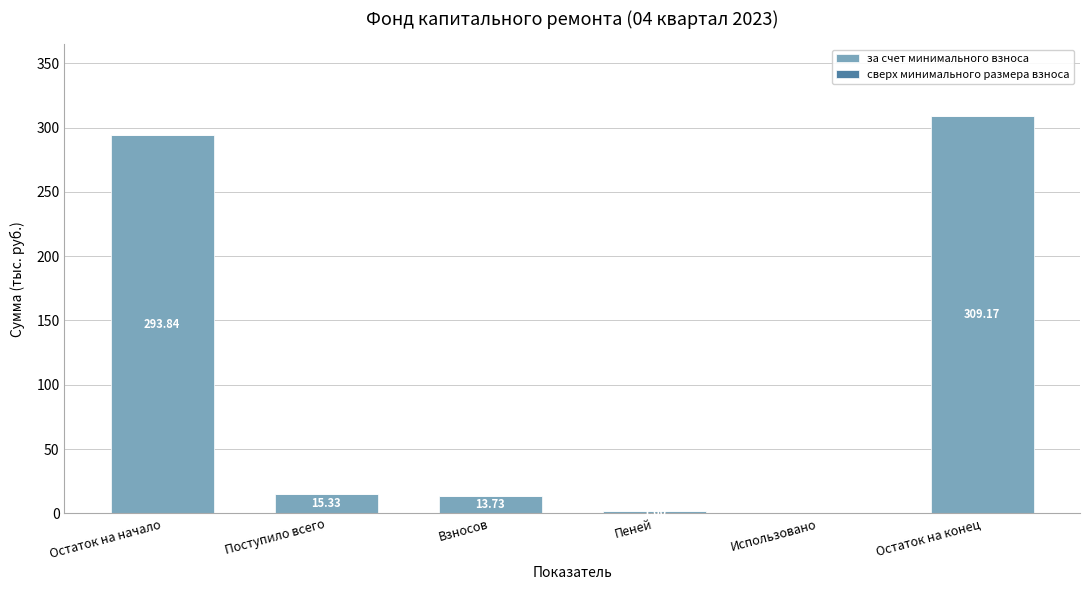

Between Пеней and Остаток на начало, which is larger?

Остаток на начало